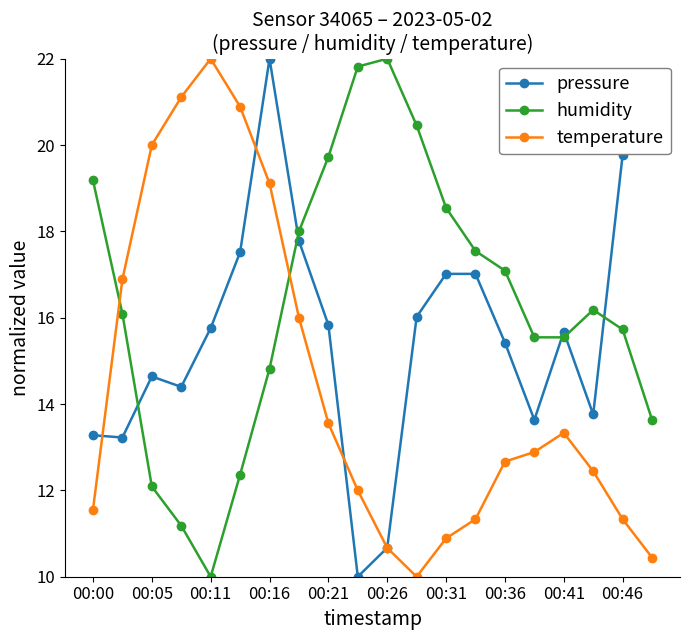

Which series has the largest total across all categories?

humidity